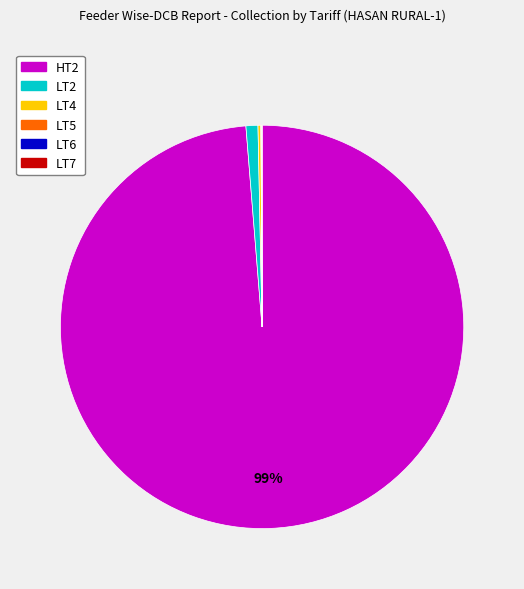

Do LT2 and HT2 together represent more than half of the pie?

Yes